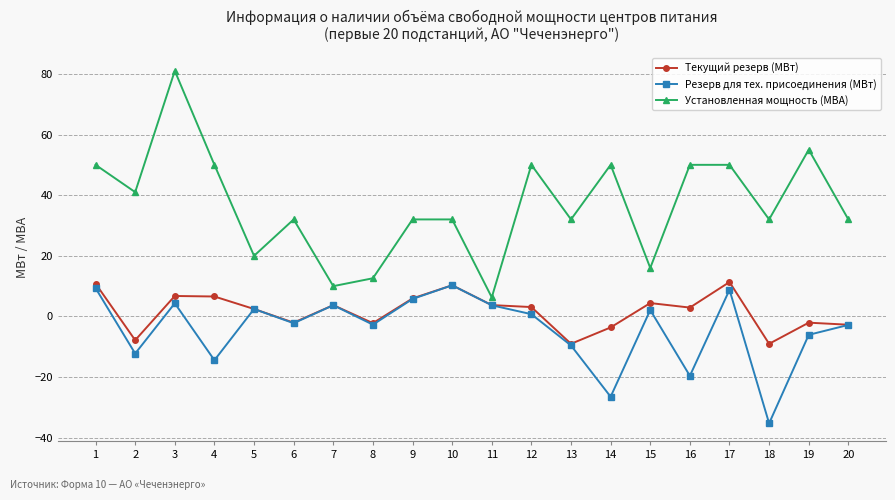

What is the value of the Резерв для тех. присоединения (МВт) point at the 7th from the left?

3.7